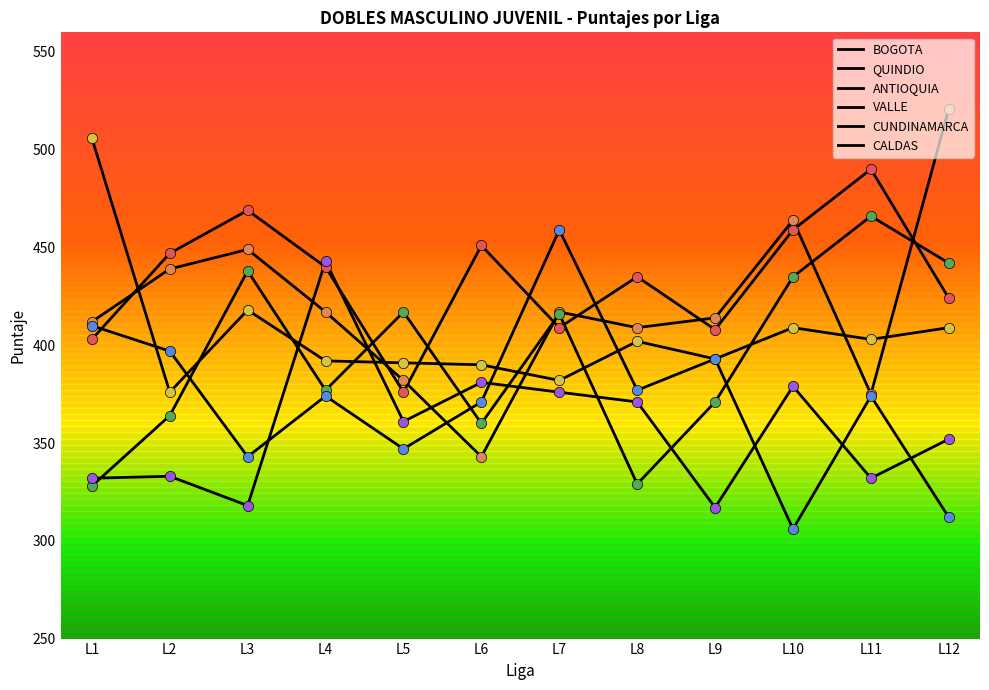

Which series has the largest total across all categories?

BOGOTA